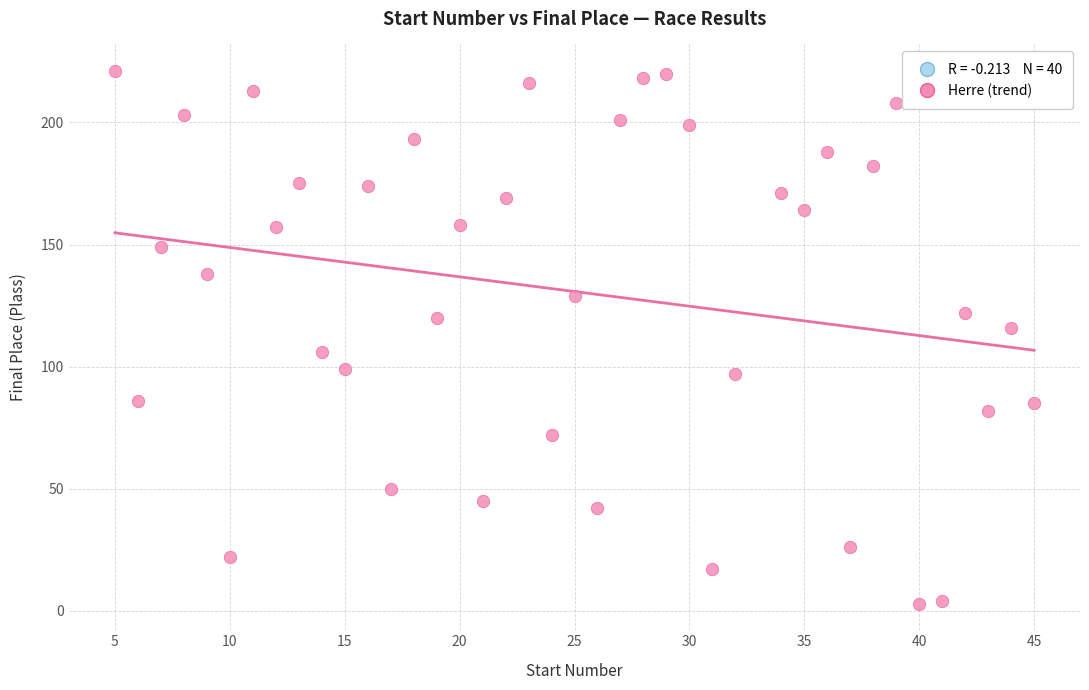

What is the range of X values (max minus min)?

40